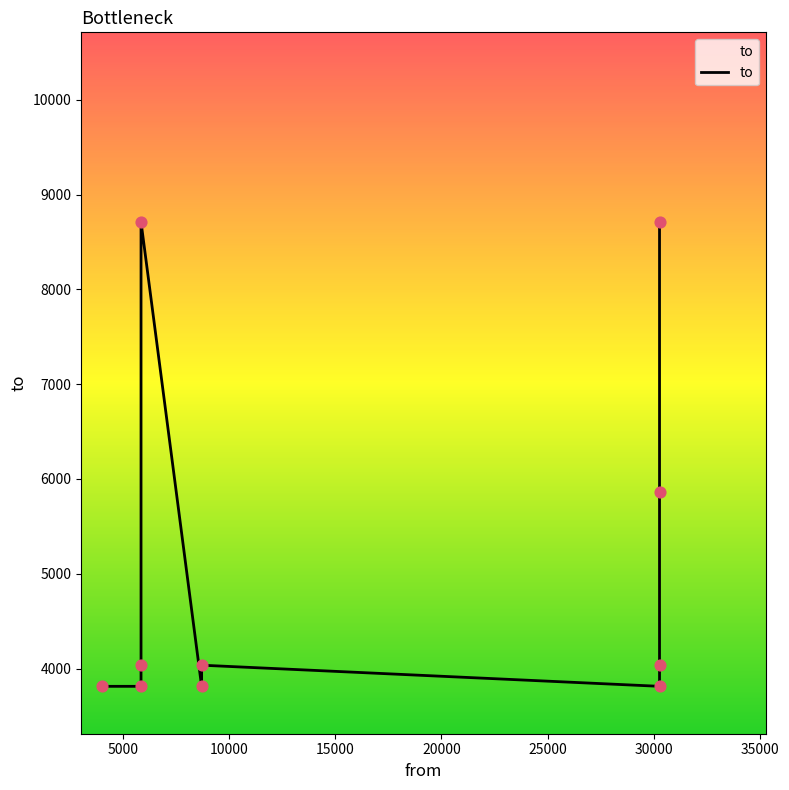

Between 30263 and 30263, which is larger?

30263